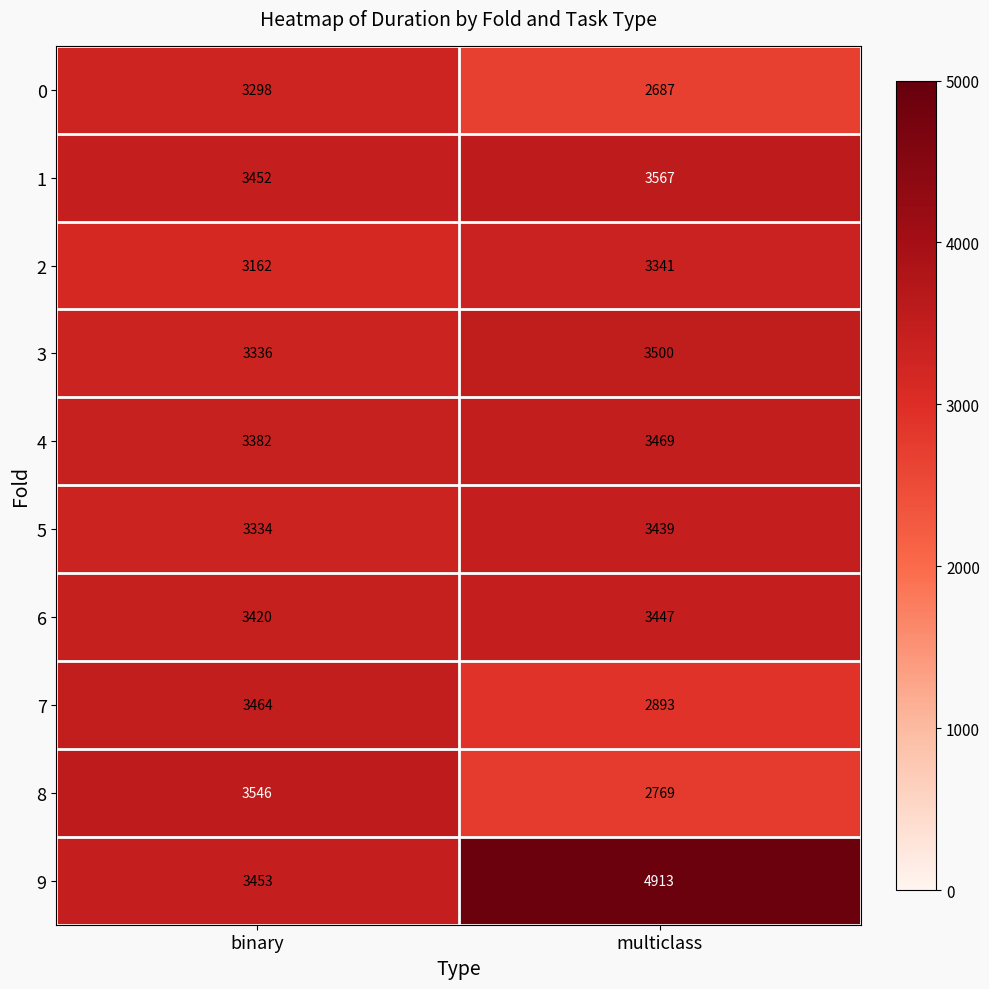

Reading left to right, list all the values displayed in this chart.

0: binary=3298	multiclass=2687
1: binary=3452	multiclass=3567
2: binary=3162	multiclass=3341
3: binary=3336	multiclass=3500
4: binary=3382	multiclass=3469
5: binary=3334	multiclass=3439
6: binary=3420	multiclass=3447
7: binary=3464	multiclass=2893
8: binary=3546	multiclass=2769
9: binary=3453	multiclass=4913